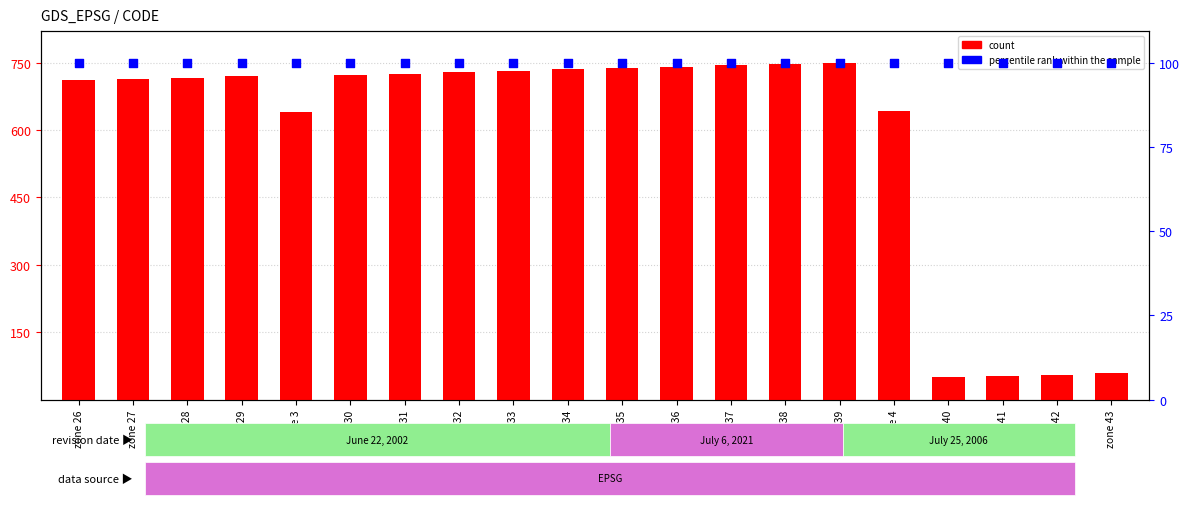

At which category is the sum across all series the highest?

zone 39